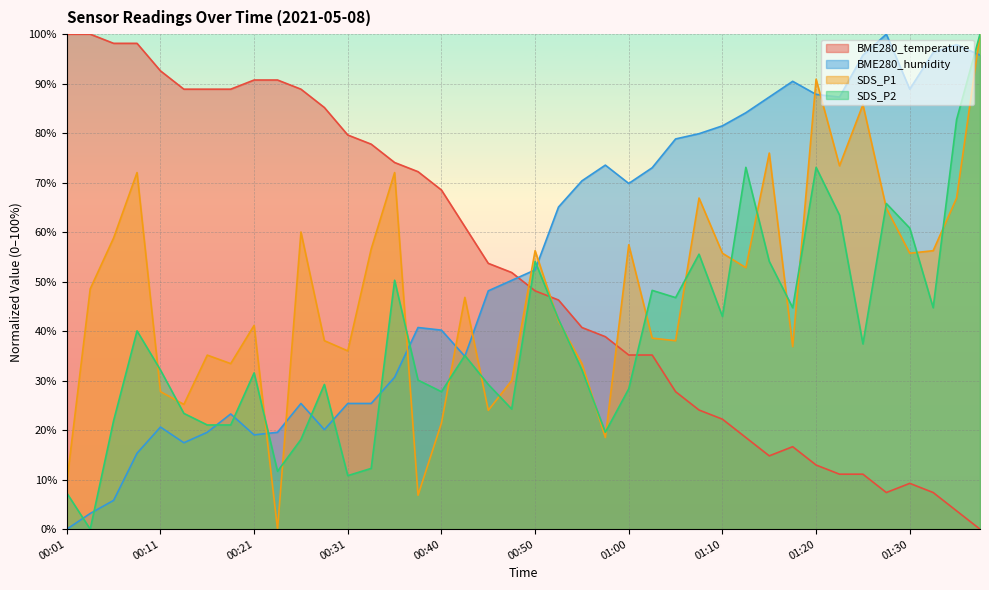

What is the total value across all series at 00:48?

156.4